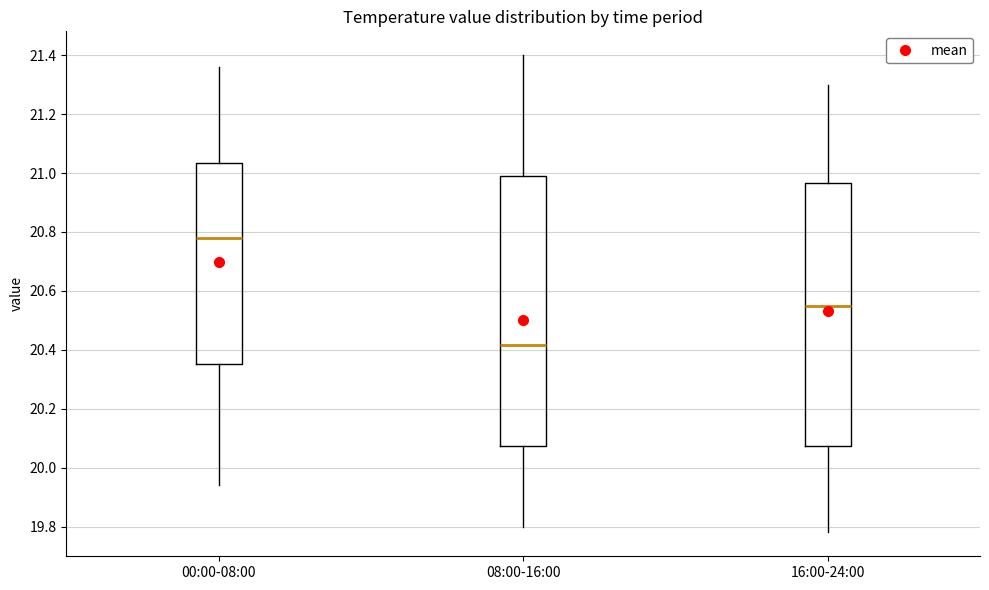

Comparing the boxes themselves (not the whiskers), which one is the tallest?

08:00-16:00